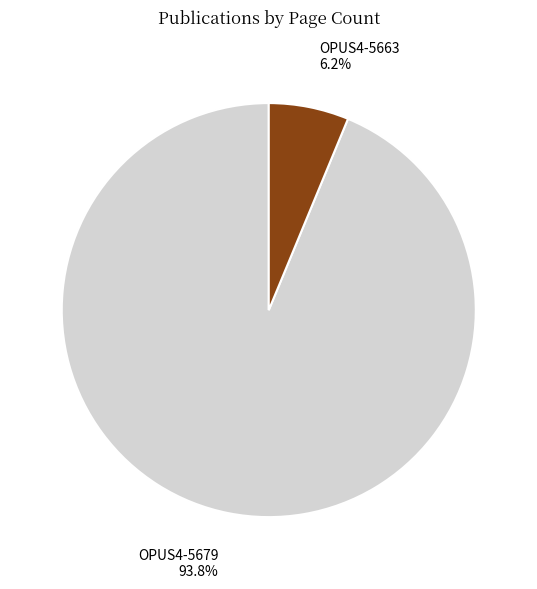

What is the smallest slice in the pie chart?

OPUS4-5663